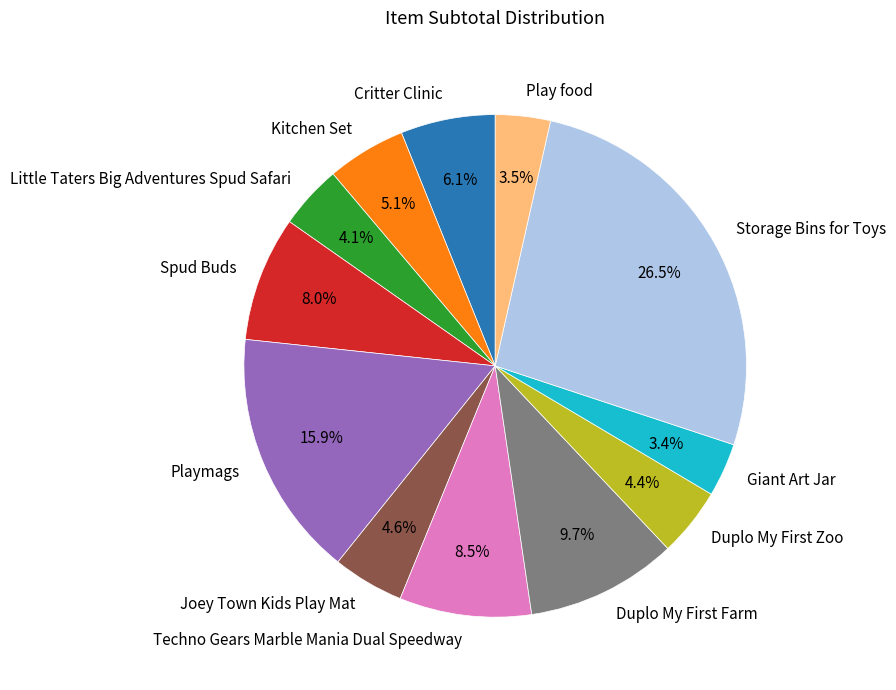

Does Critter Clinic account for over 50% of the chart?

No